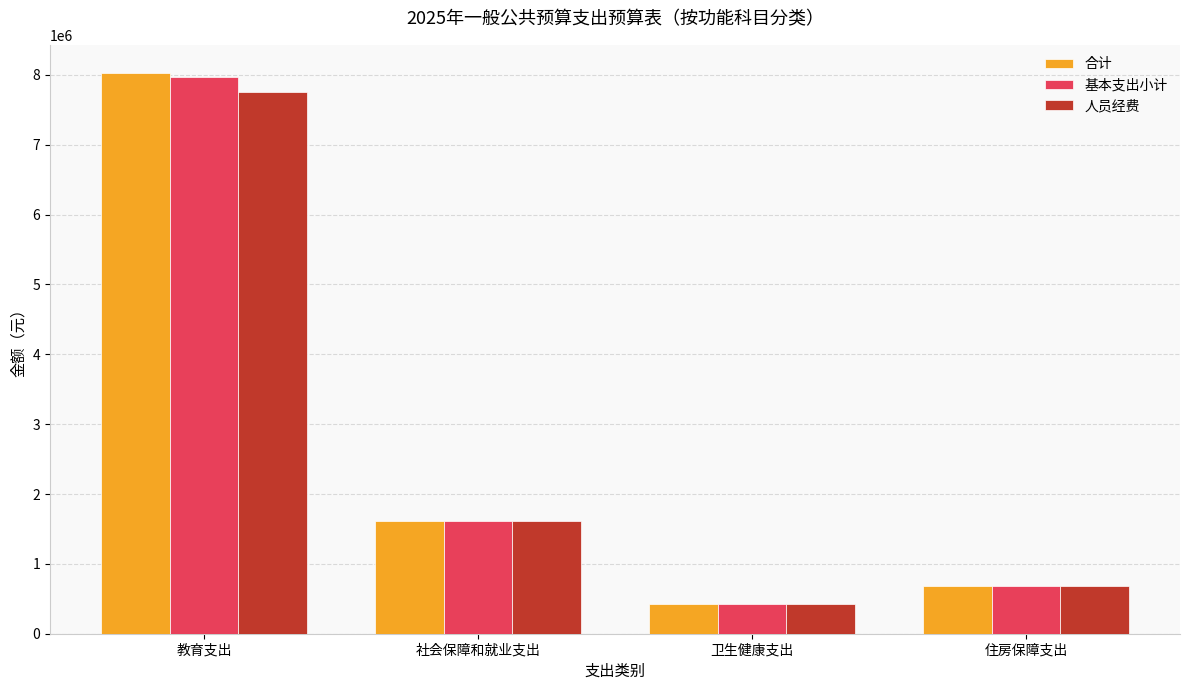

List the labels in order of 人员经费 value, largest first.

教育支出, 社会保障和就业支出, 住房保障支出, 卫生健康支出